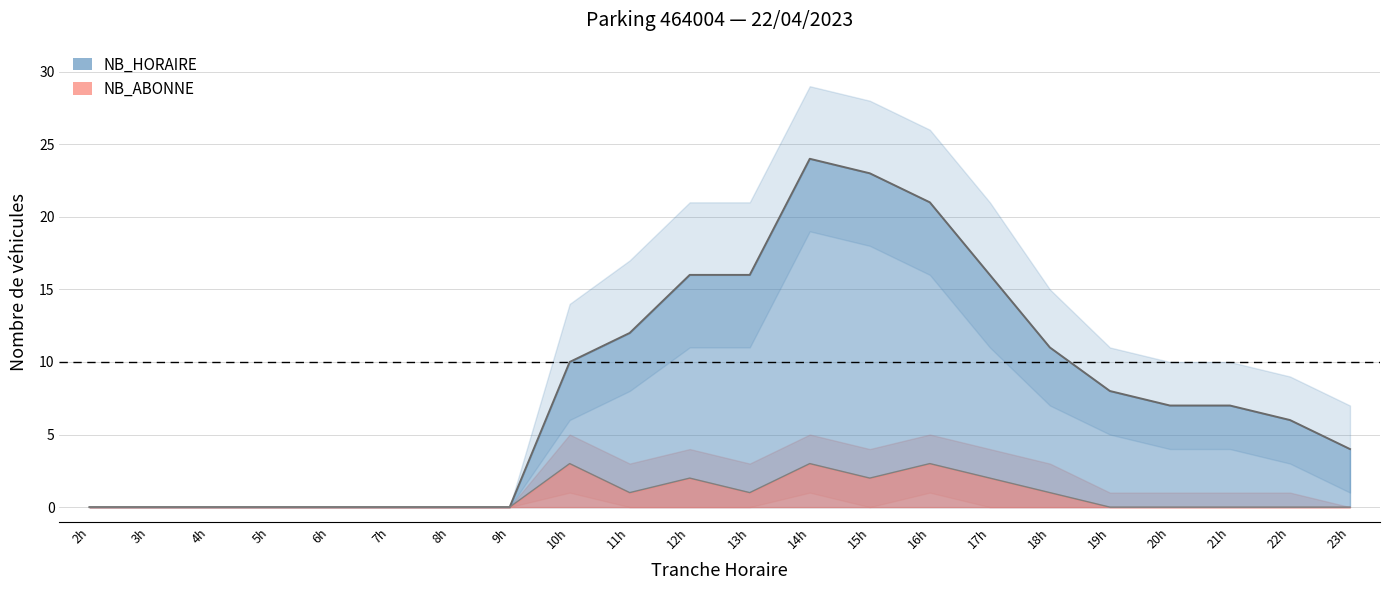

Reading left to right, what are all the values shown in this chart?

NB_HORAIRE: 0	0	0	0	0	0	0	0	10	12	16	16	24	23	21	16	11	8	7	7	6	4
NB_ABONNE: 0	0	0	0	0	0	0	0	3	1	2	1	3	2	3	2	1	0	0	0	0	0
NB_HORAIRE_upper: 0	0	0	0	0	0	0	0	14	17	21	21	29	28	26	21	15	11	10	10	9	7
NB_HORAIRE_lower: 0	0	0	0	0	0	0	0	6	8	11	11	19	18	16	11	7	5	4	4	3	1
NB_ABONNE_upper: 0	0	0	0	0	0	0	0	5	3	4	3	5	4	5	4	3	1	1	1	1	0
NB_ABONNE_lower: 0	0	0	0	0	0	0	0	1	0	0	0	1	0	1	0	0	0	0	0	0	0